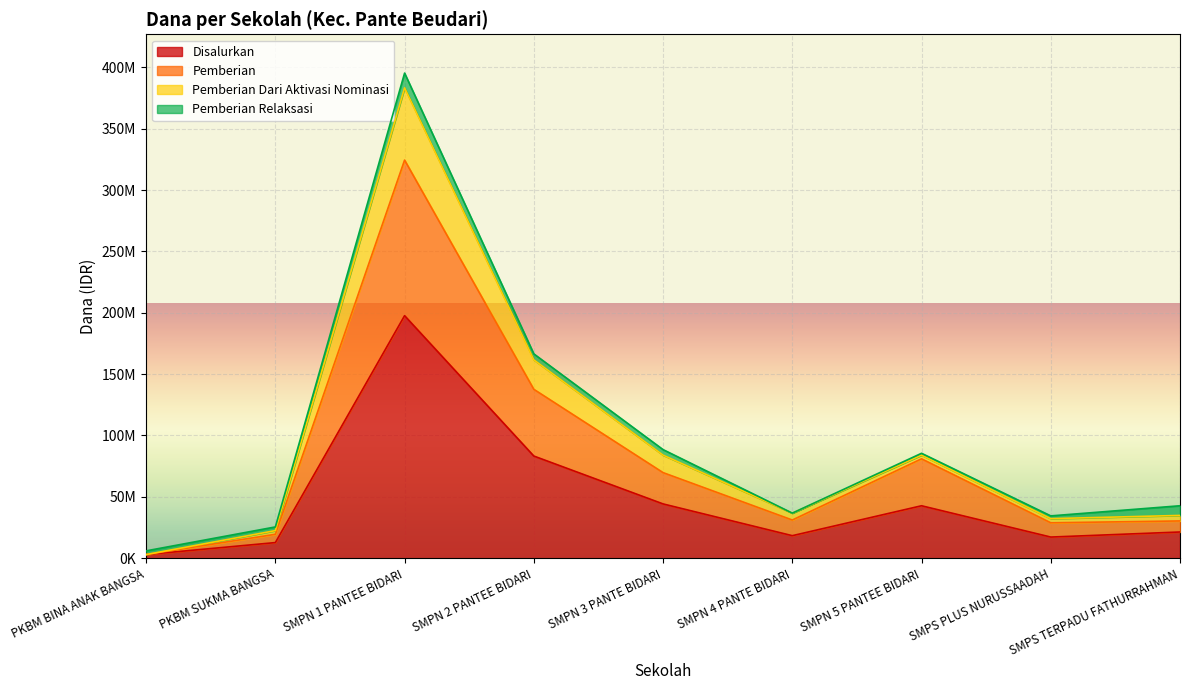

What value does the Pemberian series have at SMPN 4 PANTE BIDARI?

31125000